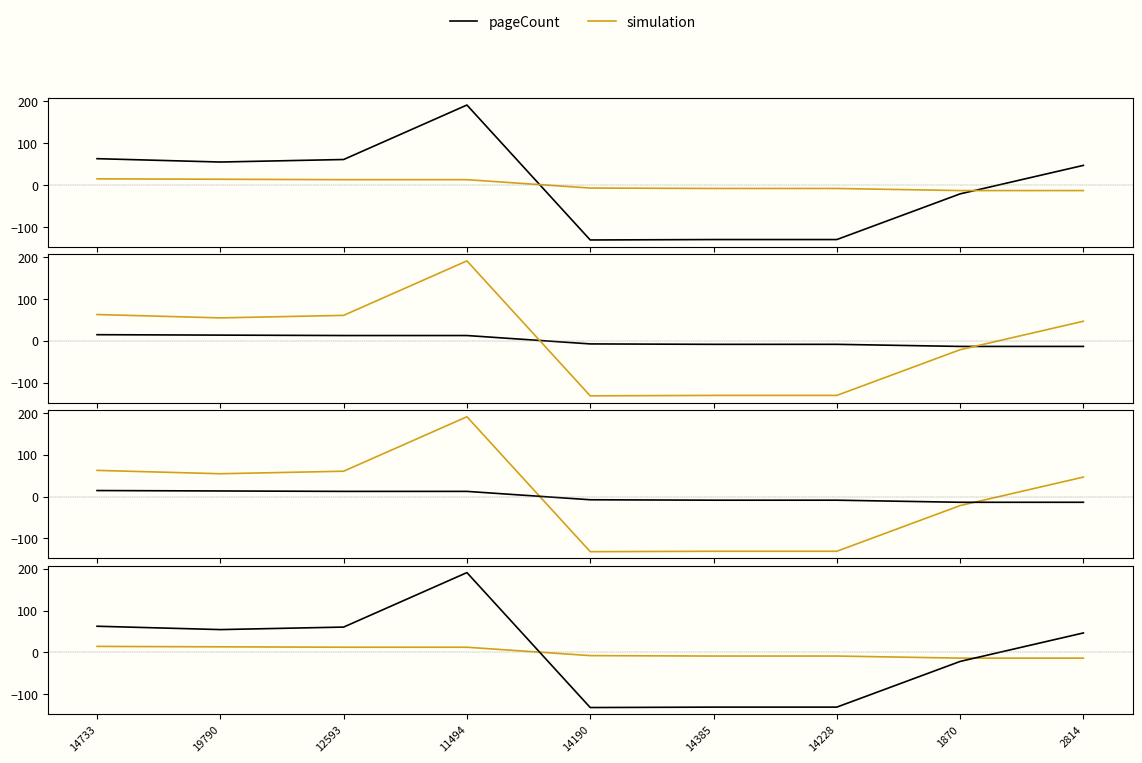

True or false: pageCount has a value of 46.4 at 2814.

True